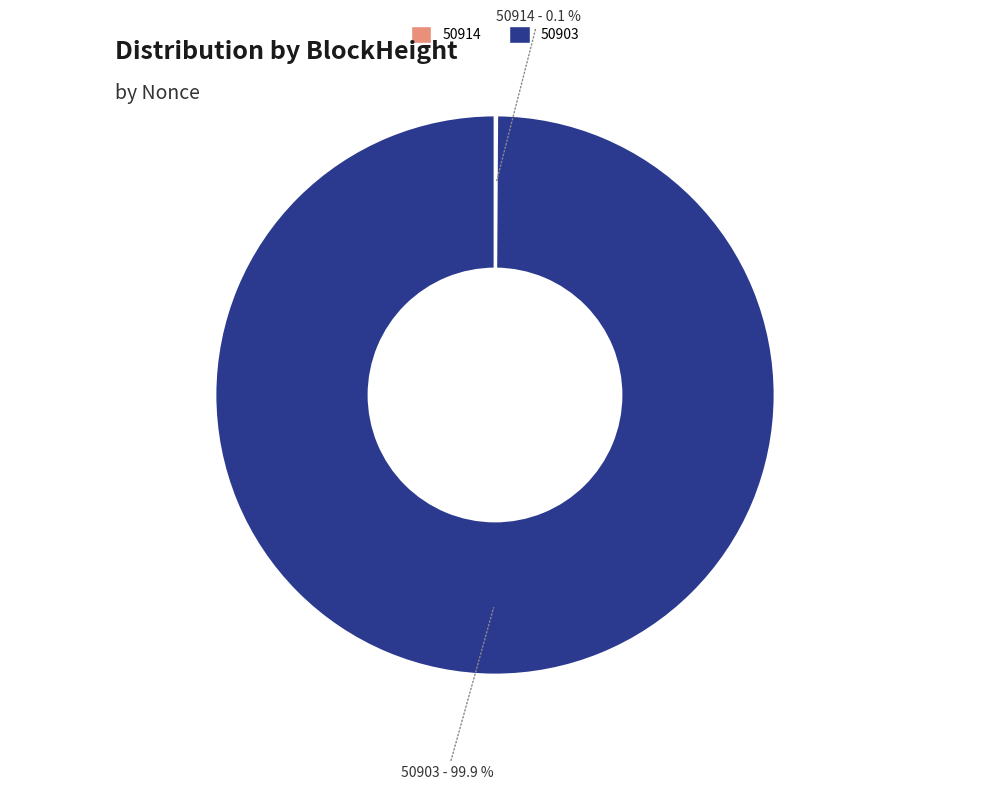

The 50903 slice represents 92% of the pie. True or false?

False